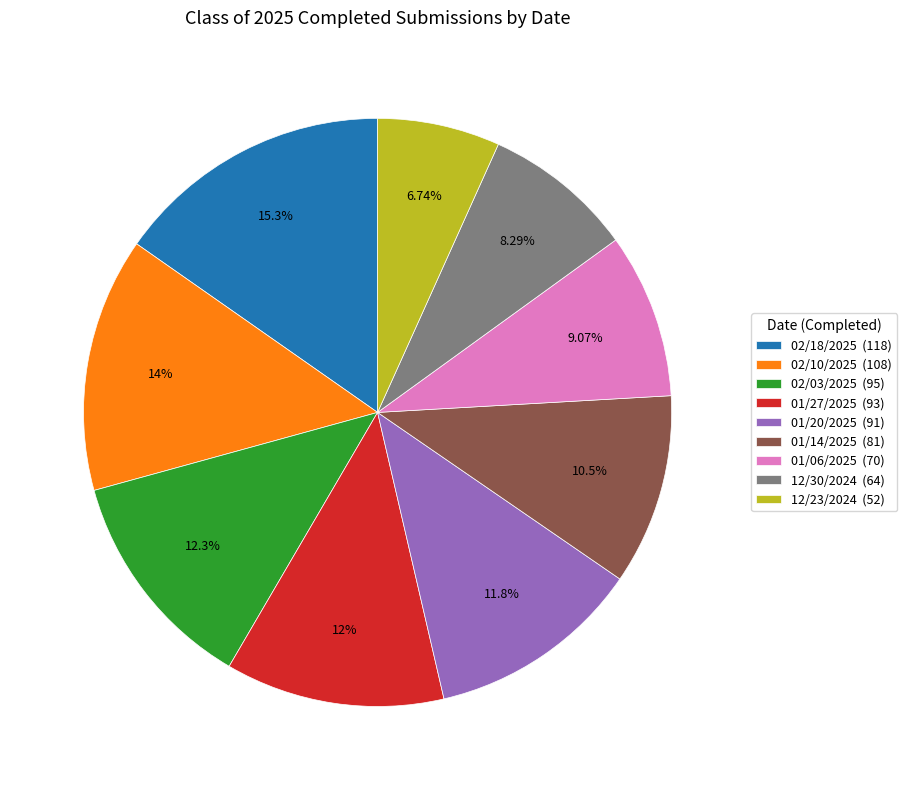

Which category has the smallest portion of the pie?

12/23/2024